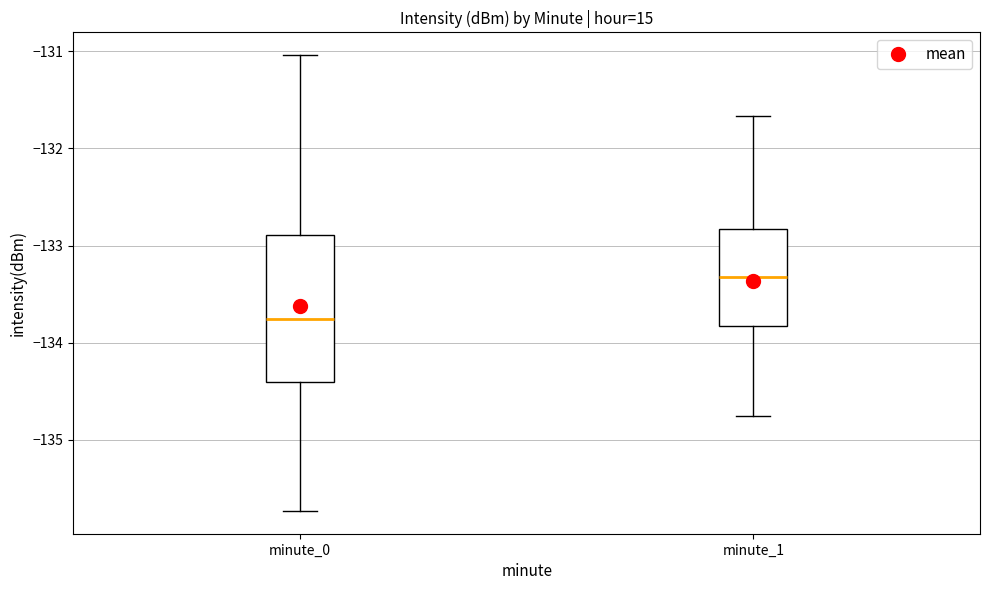

Which box is the tallest, from its lower edge to its upper edge?

minute_0